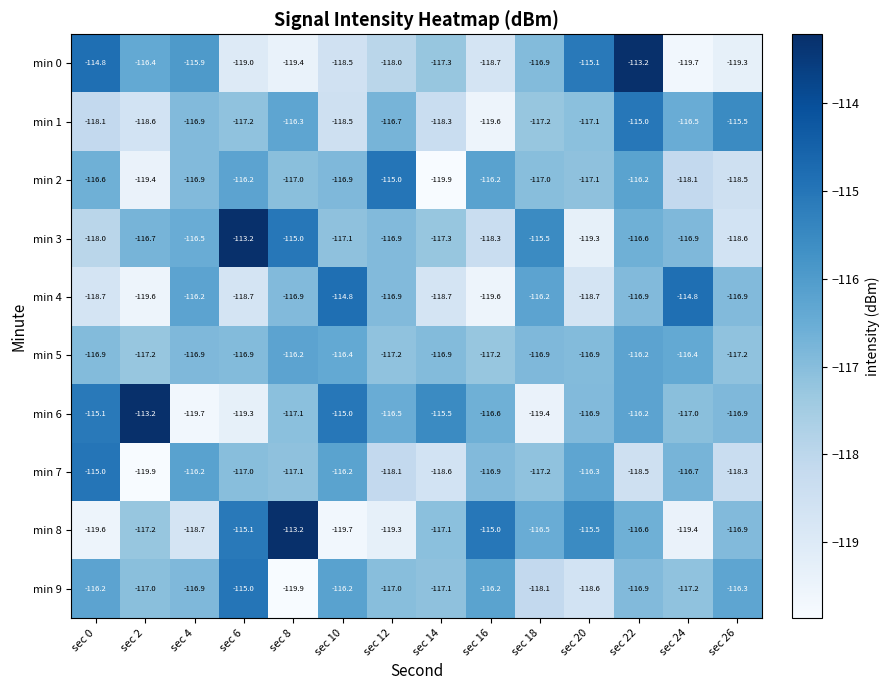

What is the sum of the min 2 values at sec 12 and sec 10?

-231.9